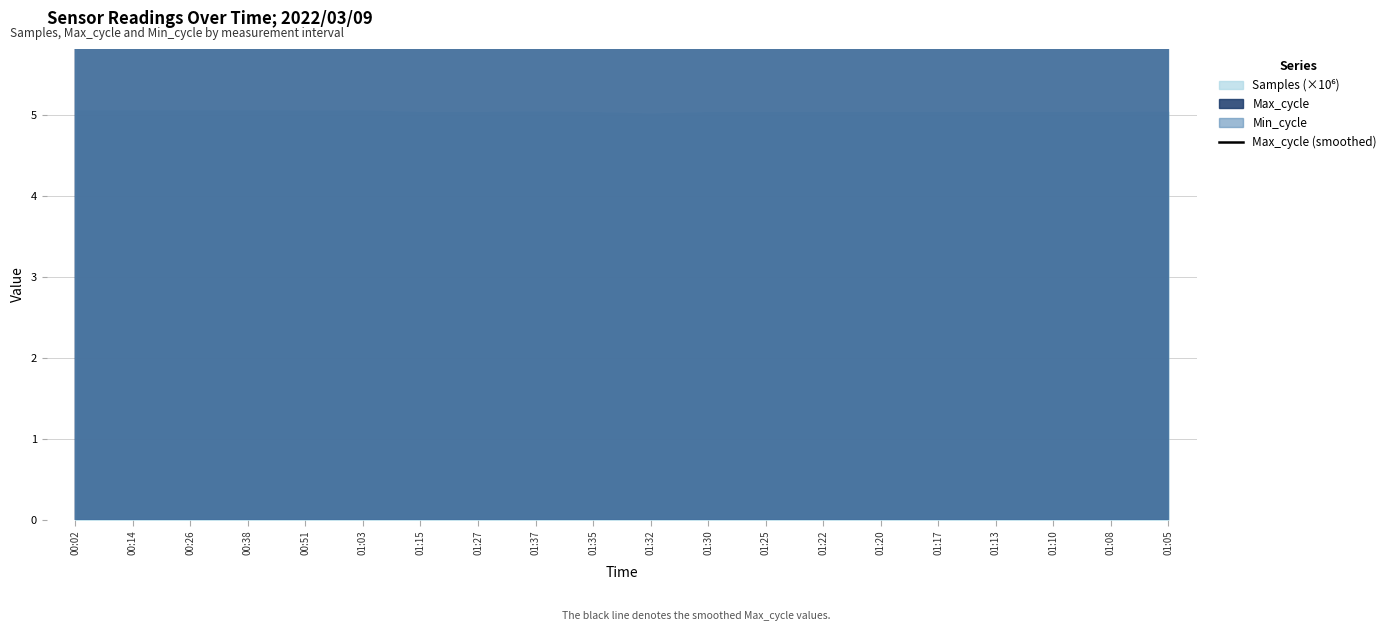

Does the chart have visible grid lines?

Yes